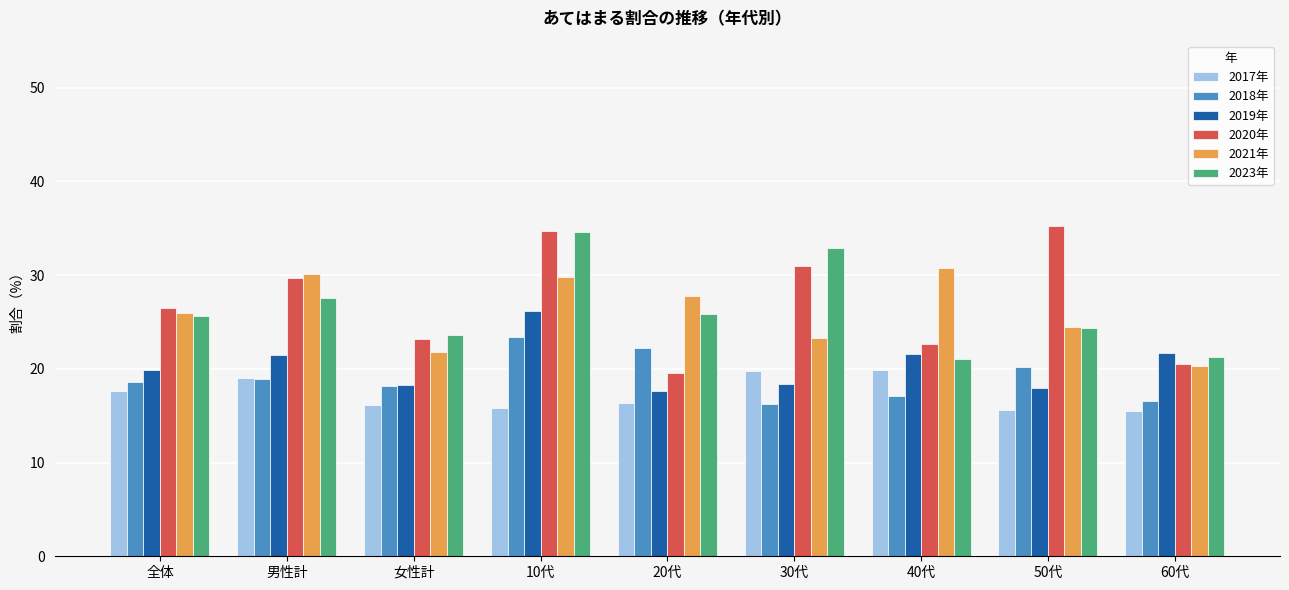

What is the smallest value displayed?

15.5